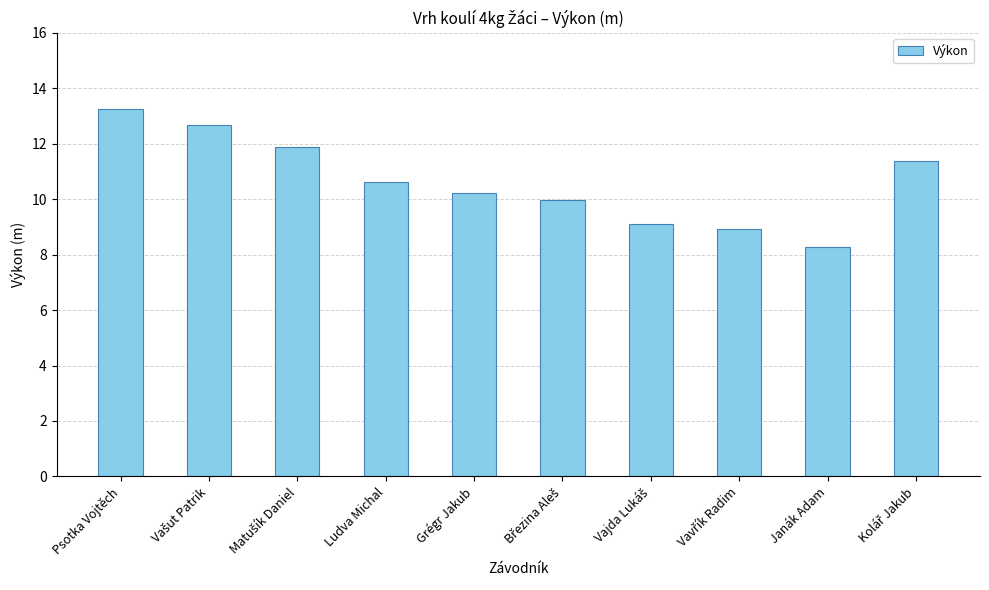

What is the maximum value shown in the chart?

13.2